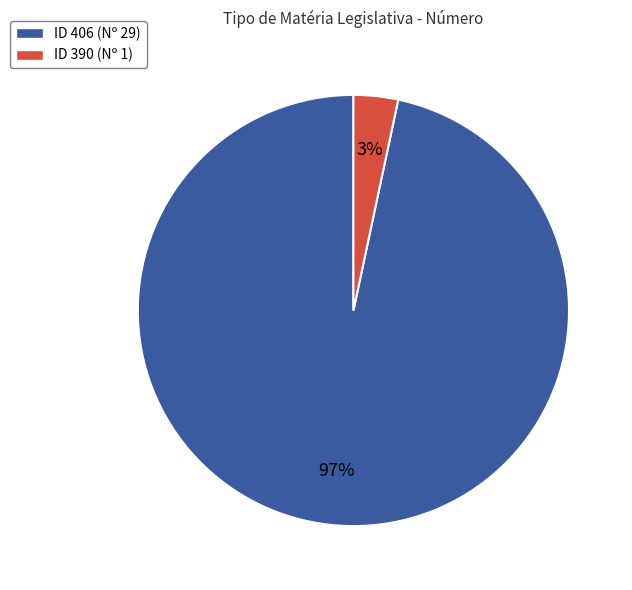

To the nearest percent, what is the average slice percentage?

50%